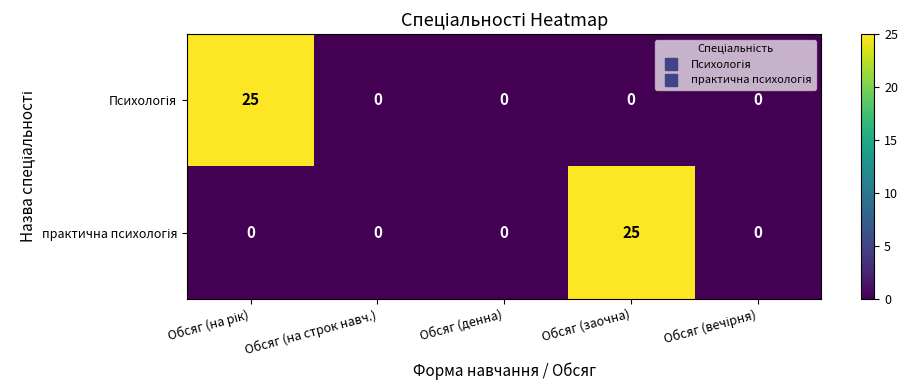

What is the greatest value displayed?

25